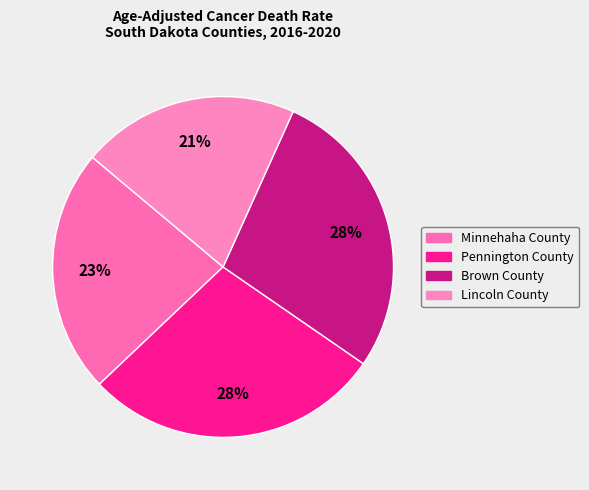

How many segments does this pie chart have?

4